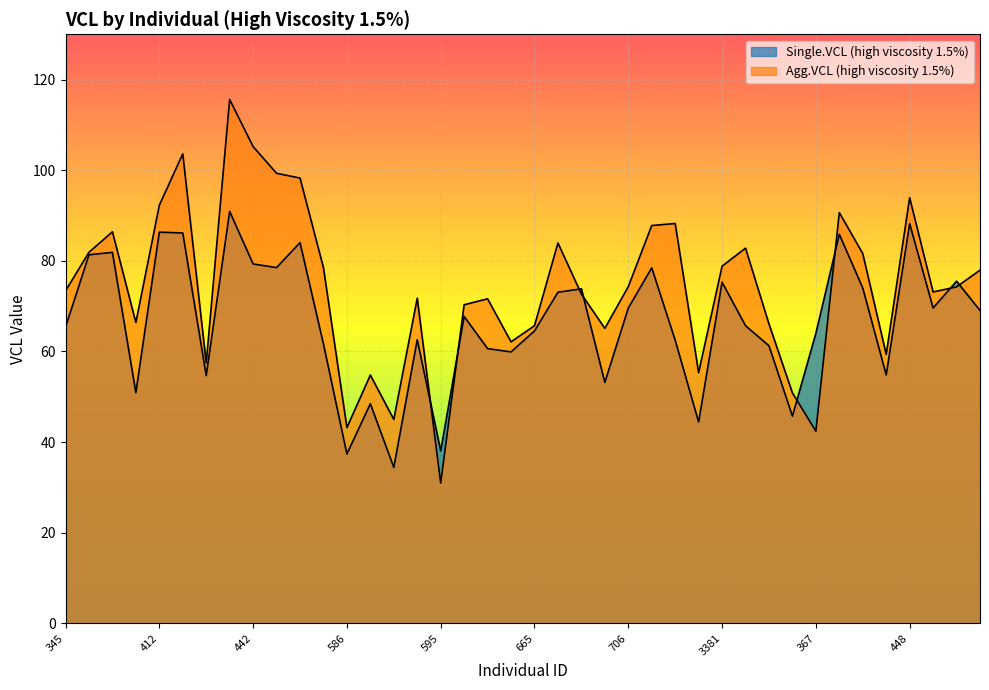

How many times do Agg.VCL (high viscosity 1.5%) and Single.VCL (high viscosity 1.5%) cross each other?

8